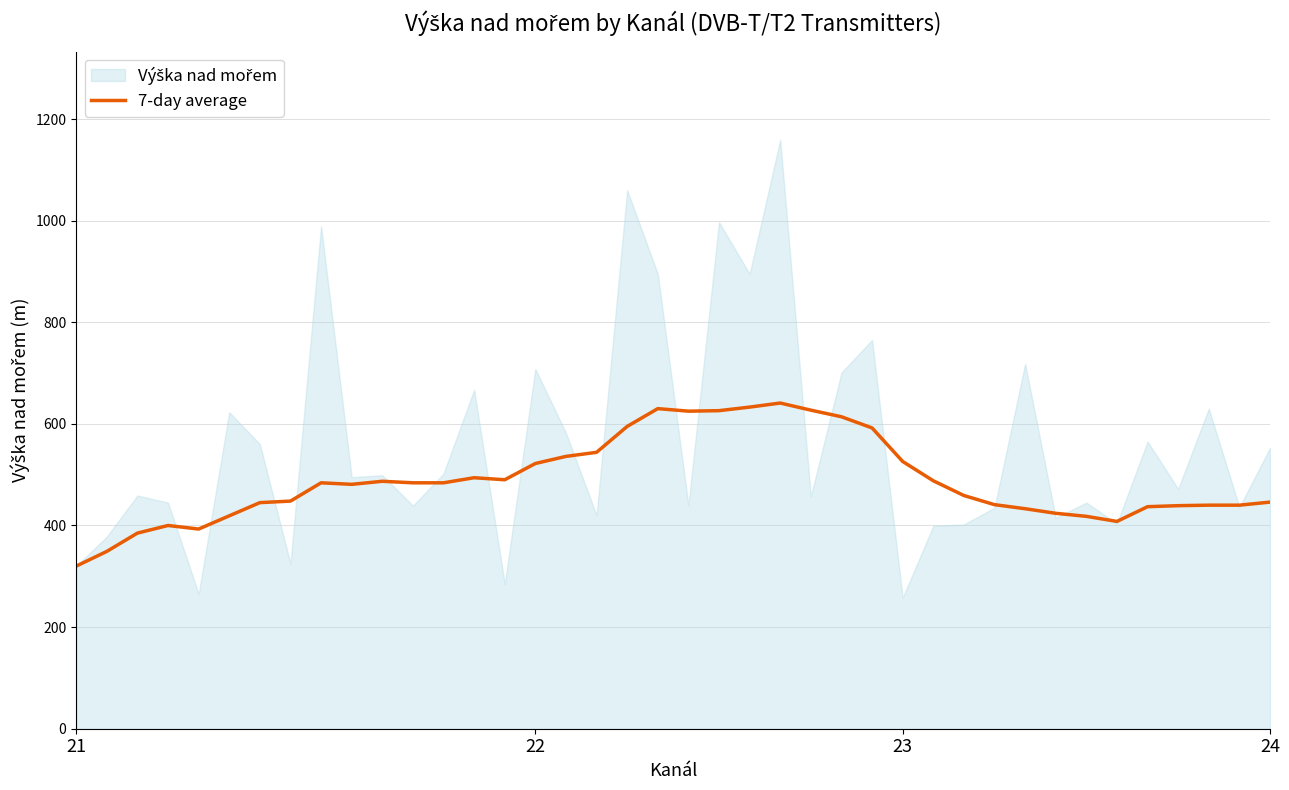

What is the sum of all values?

19547